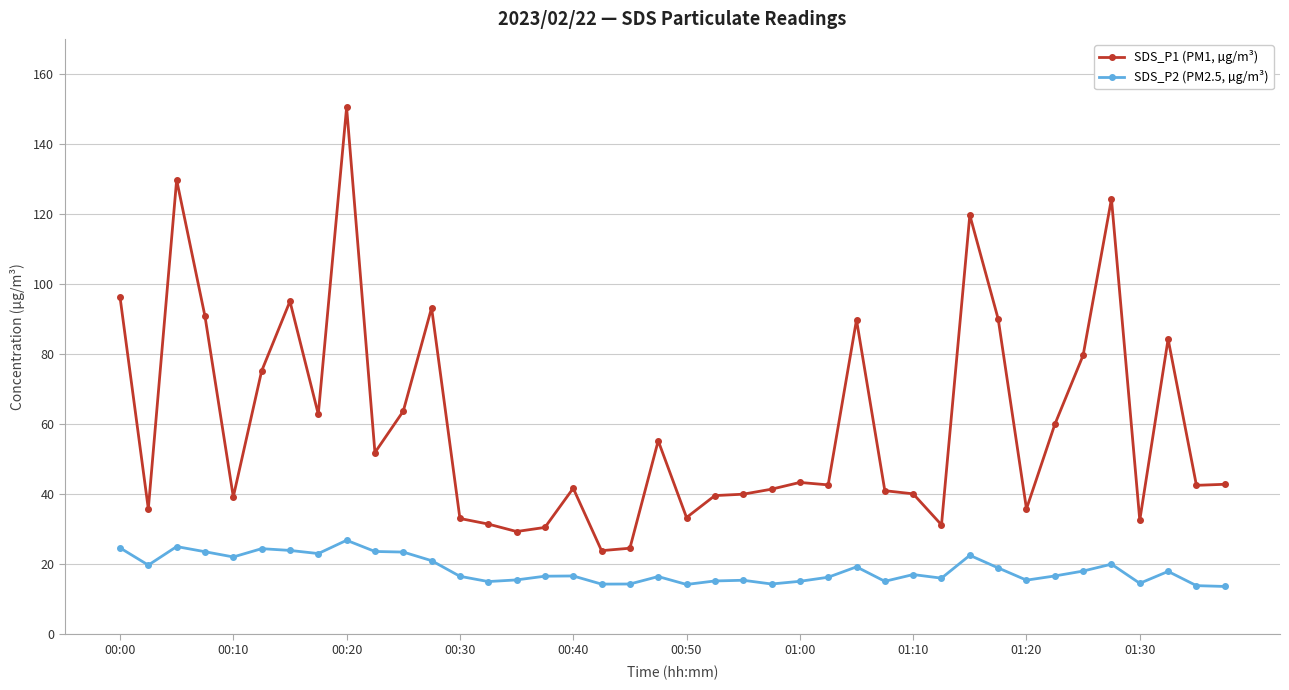

Which series has the widest spread of values?

SDS_P1 (PM1, µg/m³)